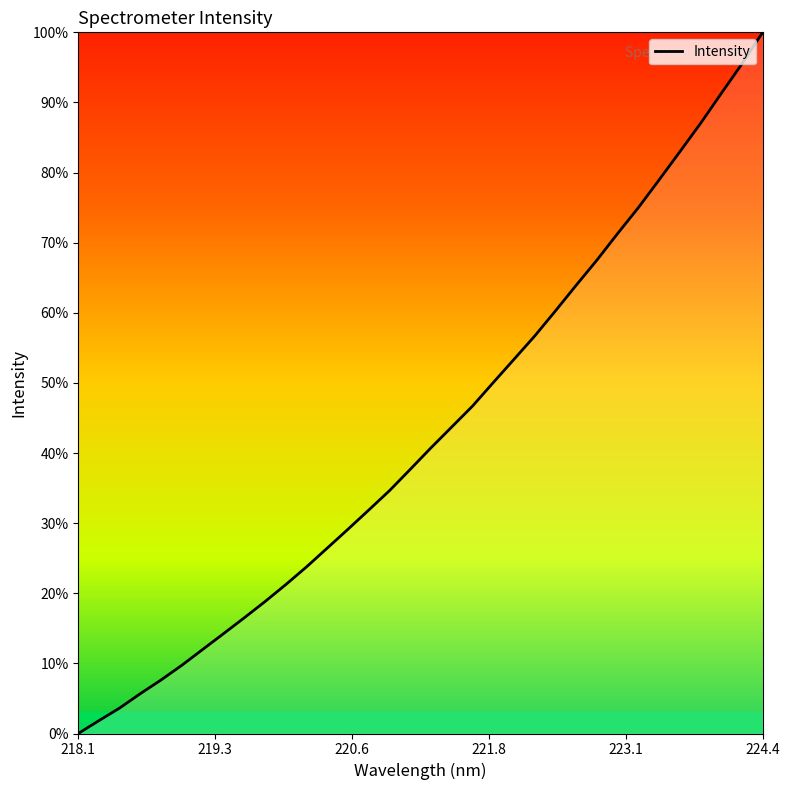

What is the greatest value displayed?

100.0